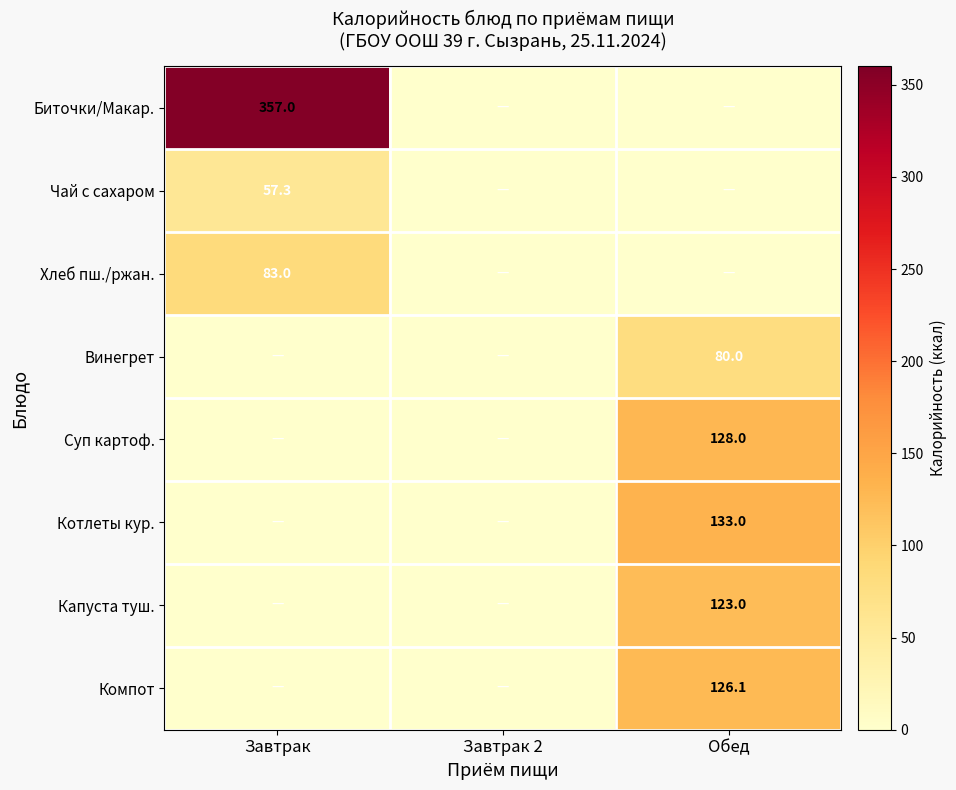

The Хлеб пш./ржан. series shows 83.0 at Завтрак. True or false?

True